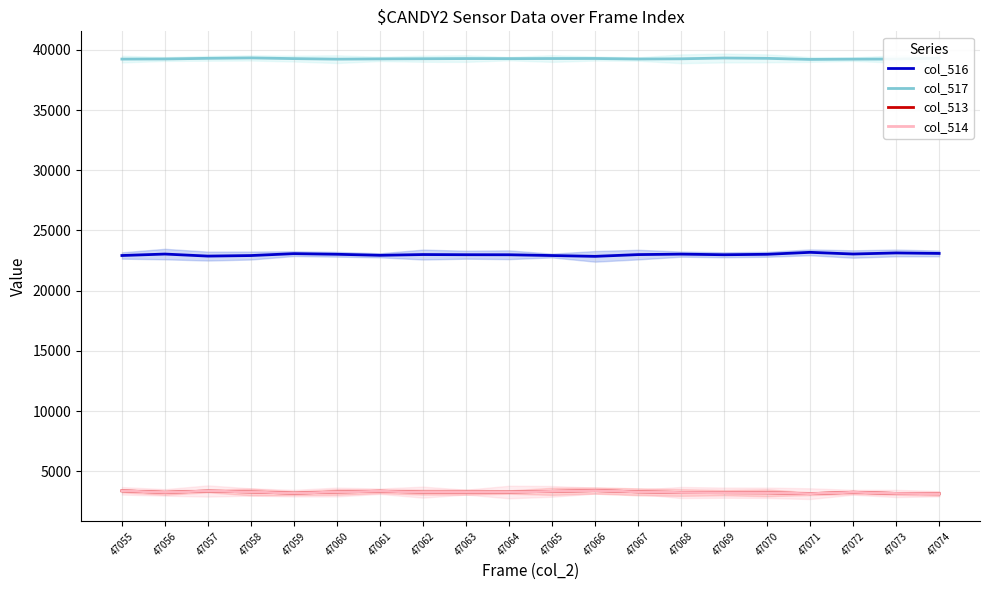

True or false: col_514 and col_517 cross at least once.

False